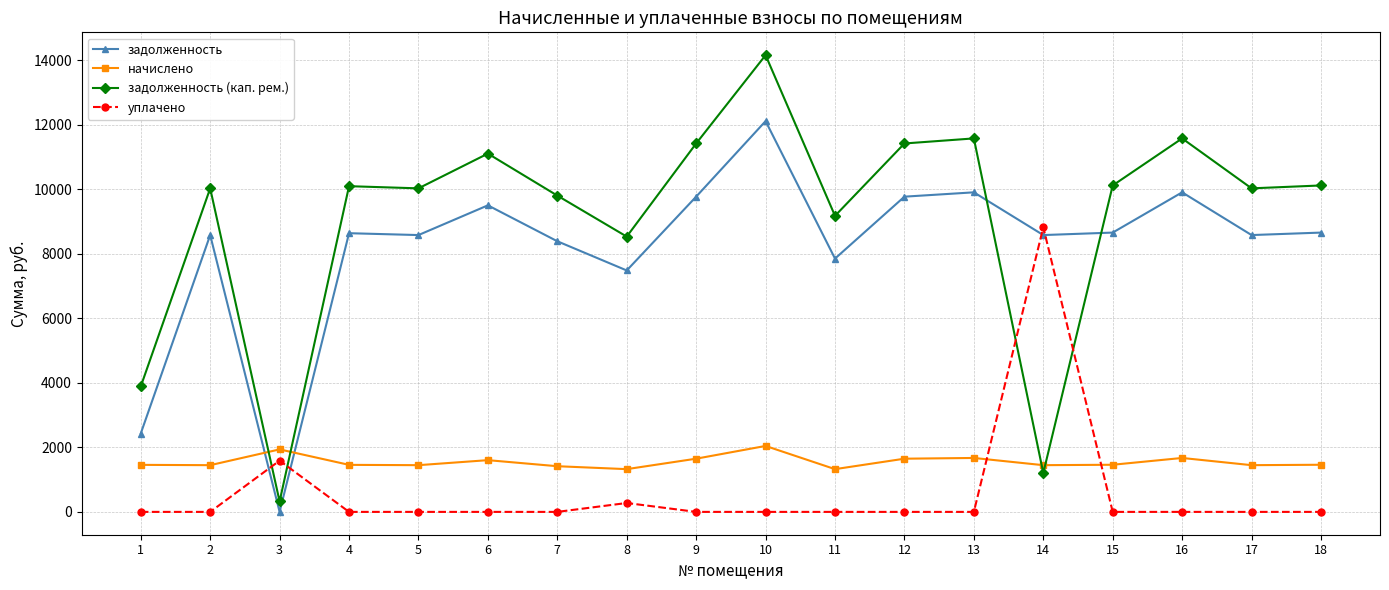

The value of задолженность at 7 is 3608.5. True or false?

False